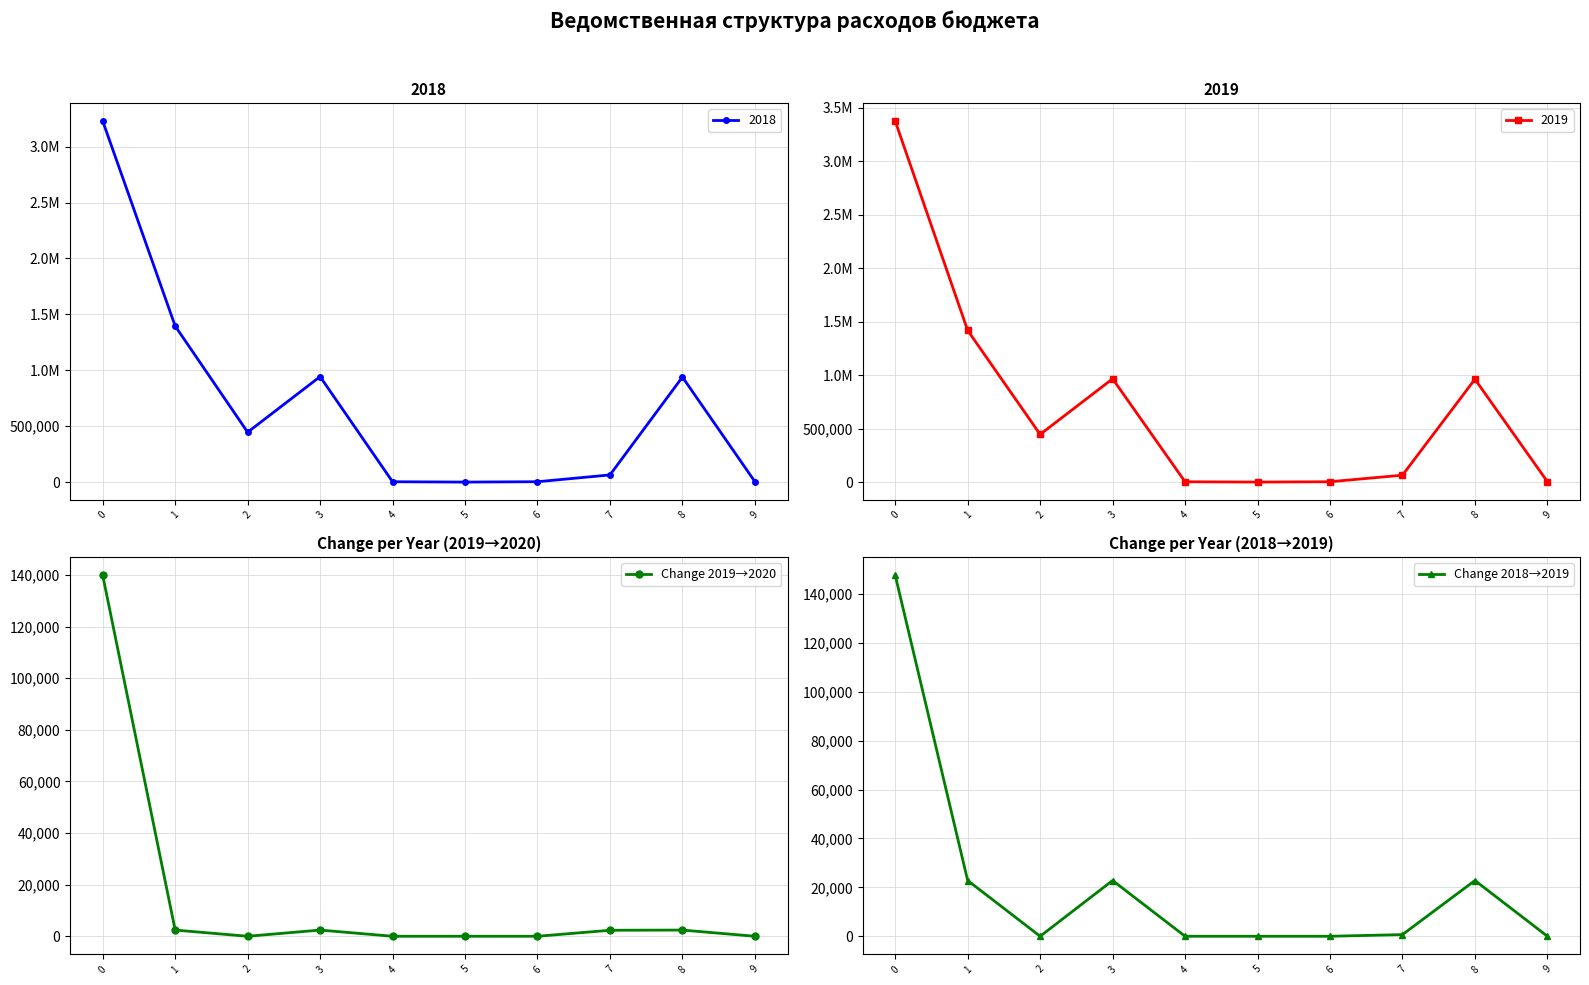

The Change 2018→2019 series shows 0.0 at 4. True or false?

True